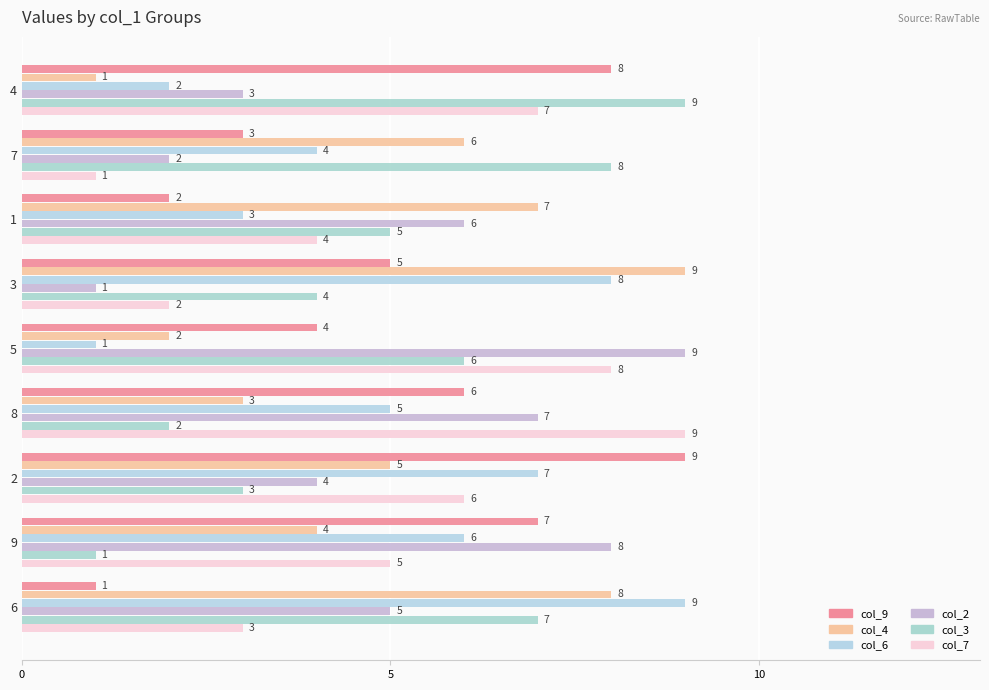

What is the difference between the highest and lowest values at 6?

8